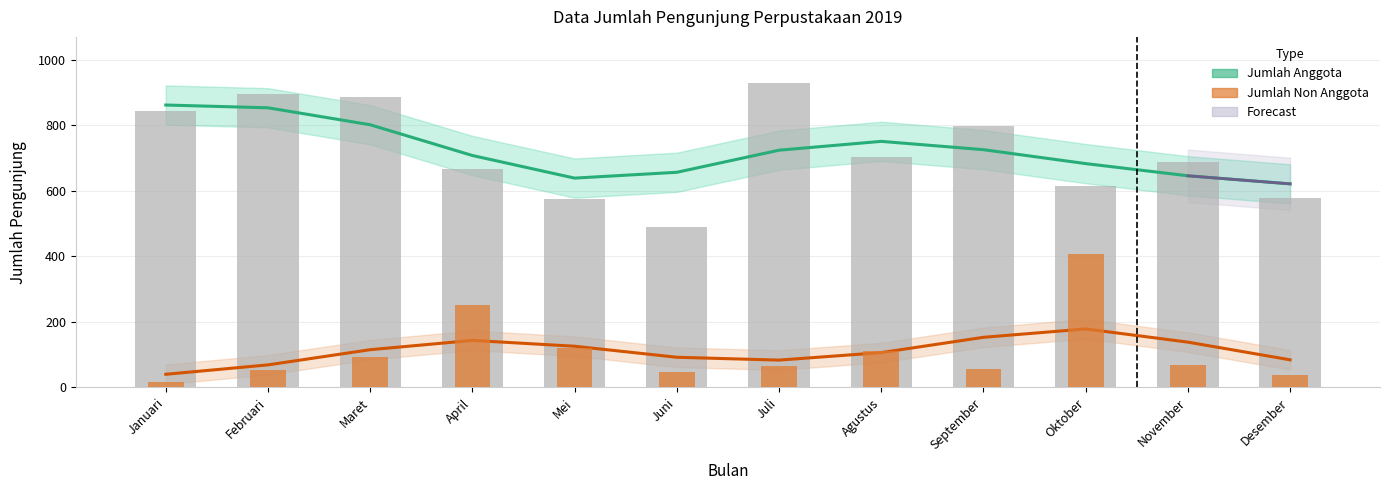

At which label does Jumlah Anggota (Estimasi) reach its minimum?

Desember